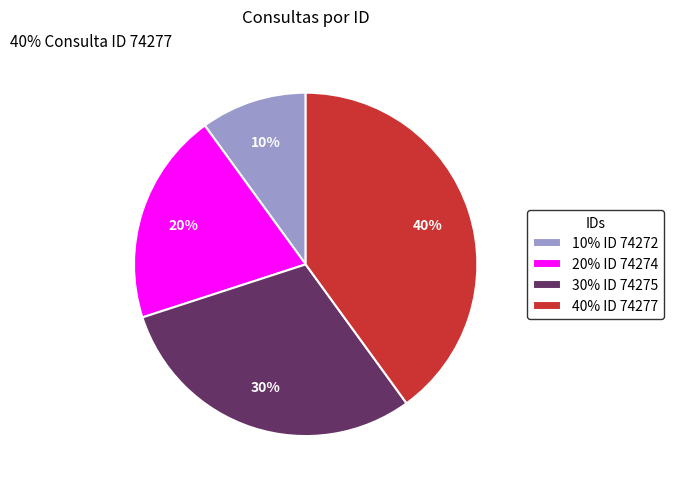

Between 20% ID 74274 and 10% ID 74272, which is larger?

20% ID 74274